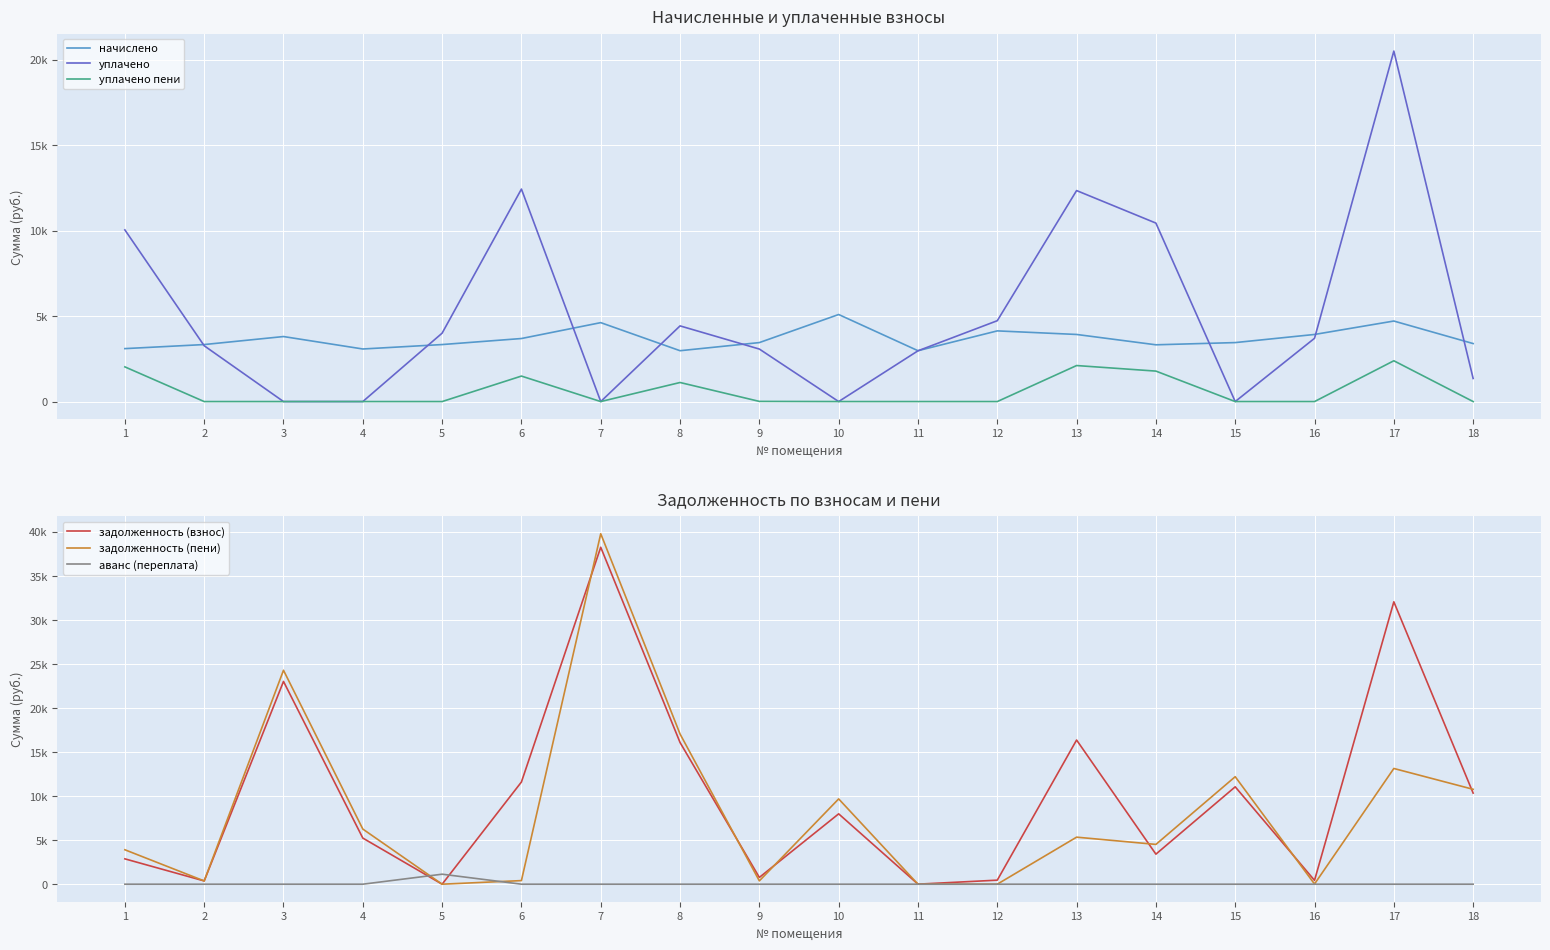

What is the highest value of the уплачено пени series?

2385.2